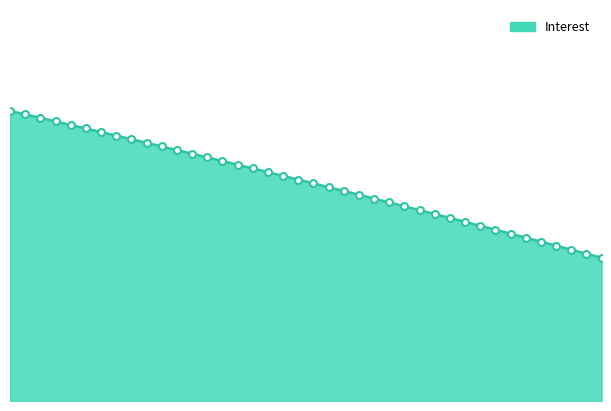

What is the smallest value displayed?

74.3